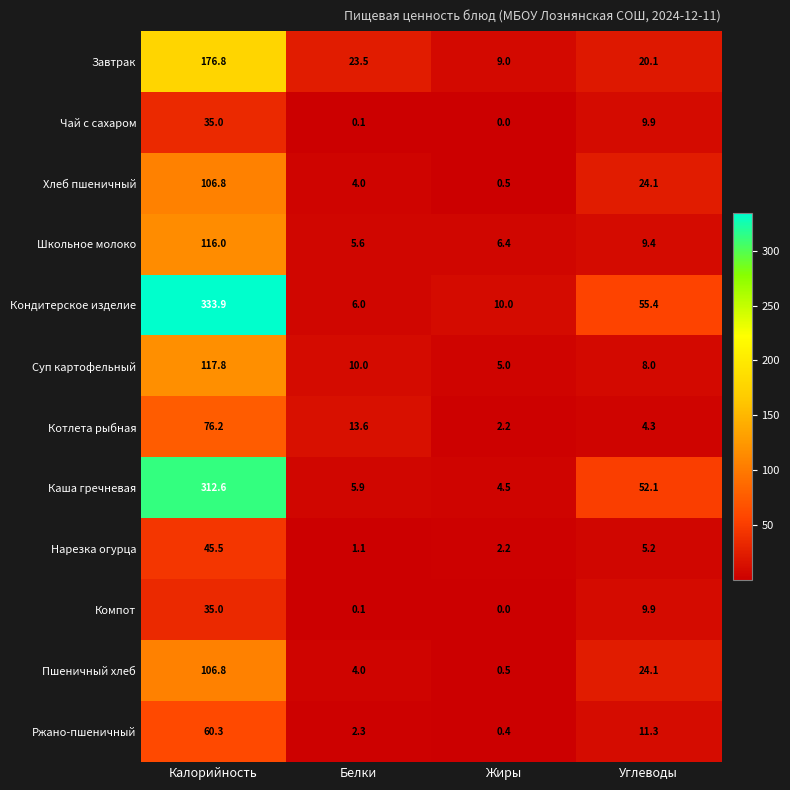

The value of Котлета рыбная at Белки is 8.4. True or false?

False